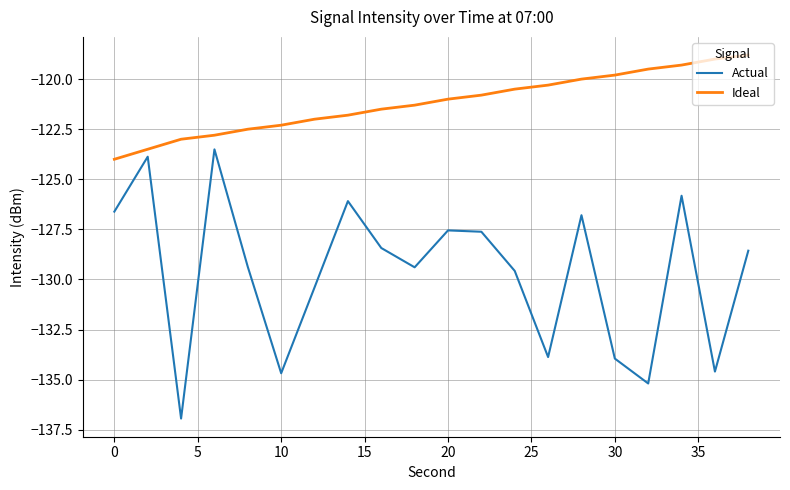

Which series has the widest spread of values?

Actual